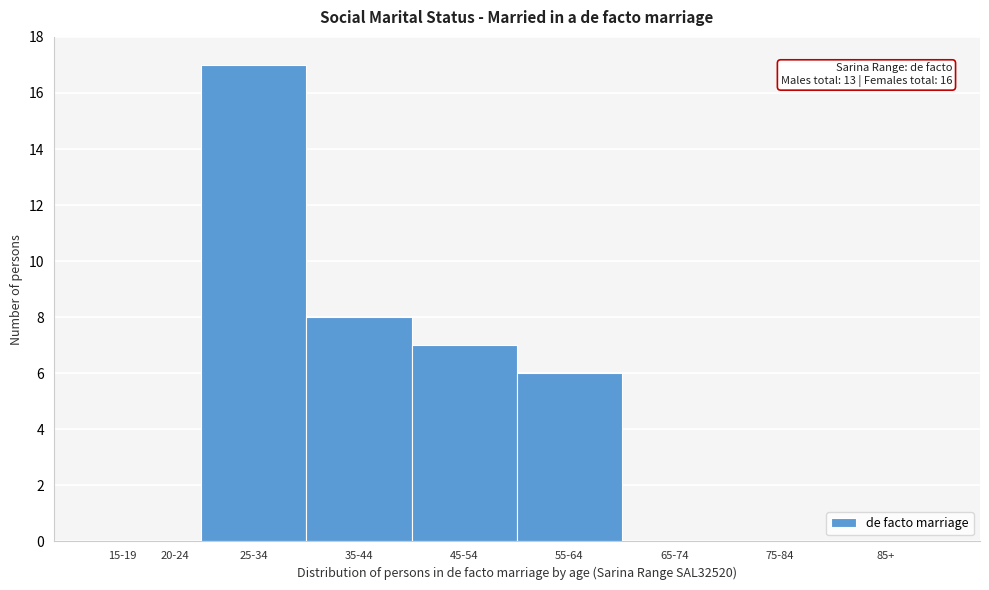

Reading left to right, list all the values displayed in this chart.

15-19=0	20-24=0	25-34=17	35-44=8	45-54=7	55-64=6	65-74=0	75-84=0	85+=0